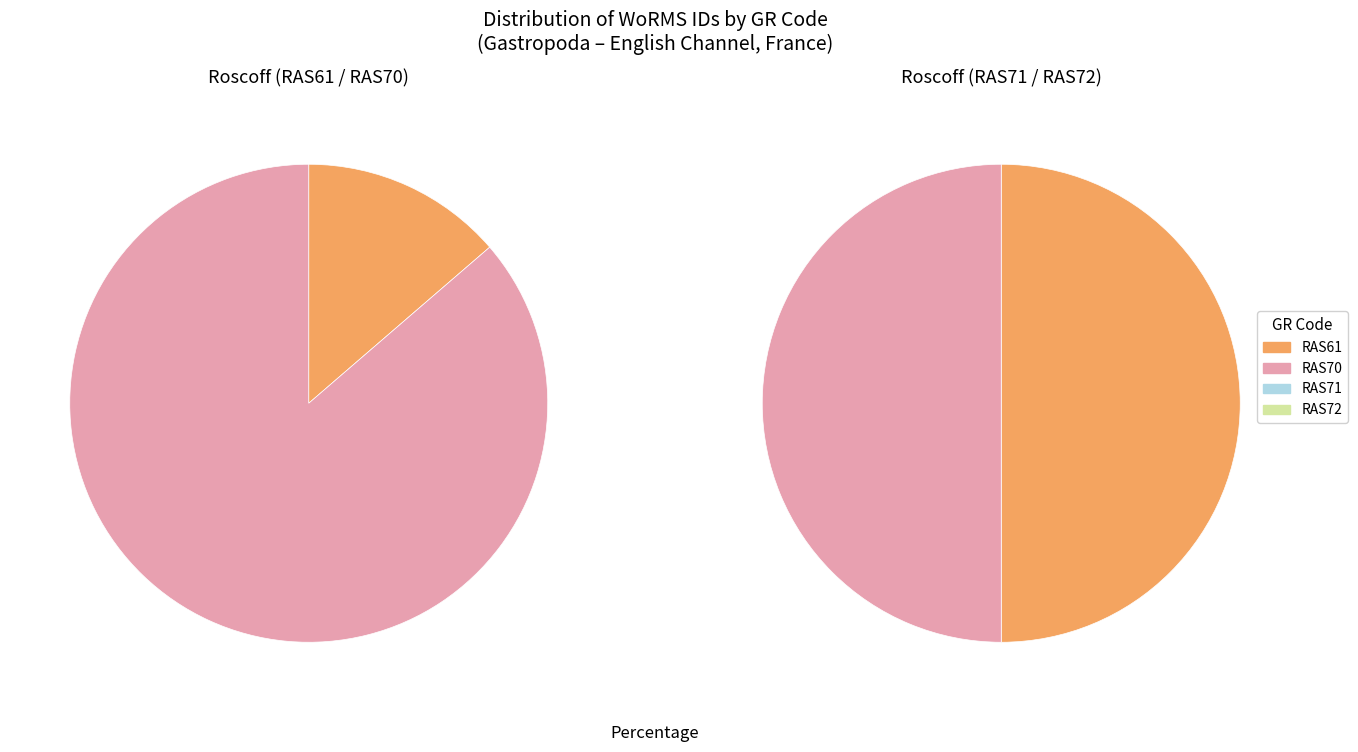

Count the number of slices in the pie.

4